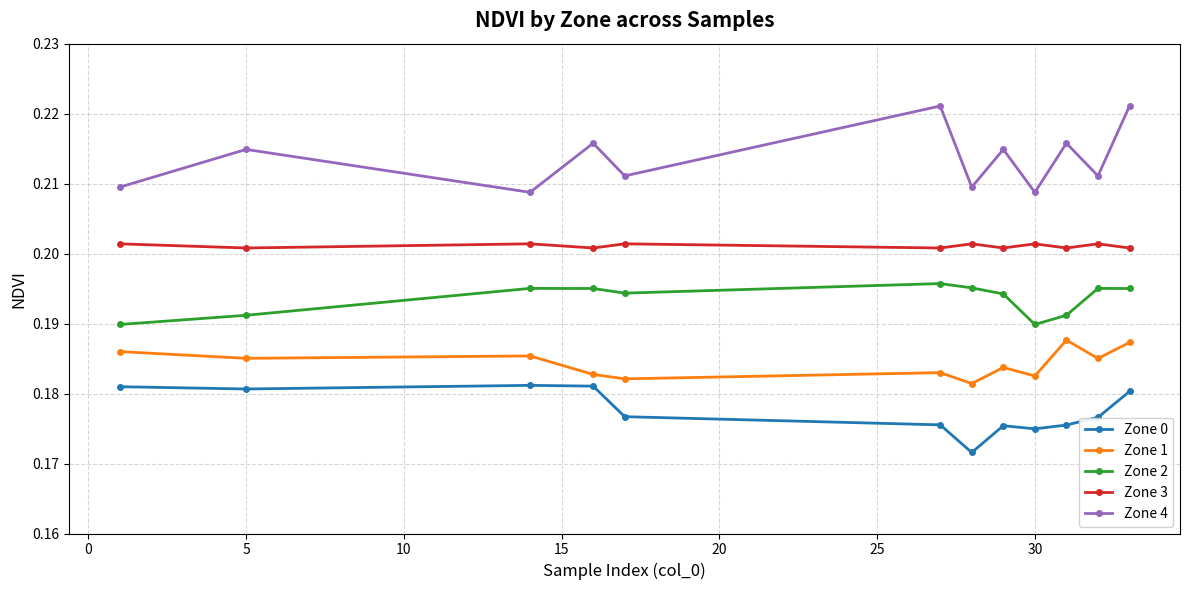

True or false: Zone 2 and Zone 4 intersect in this chart.

False